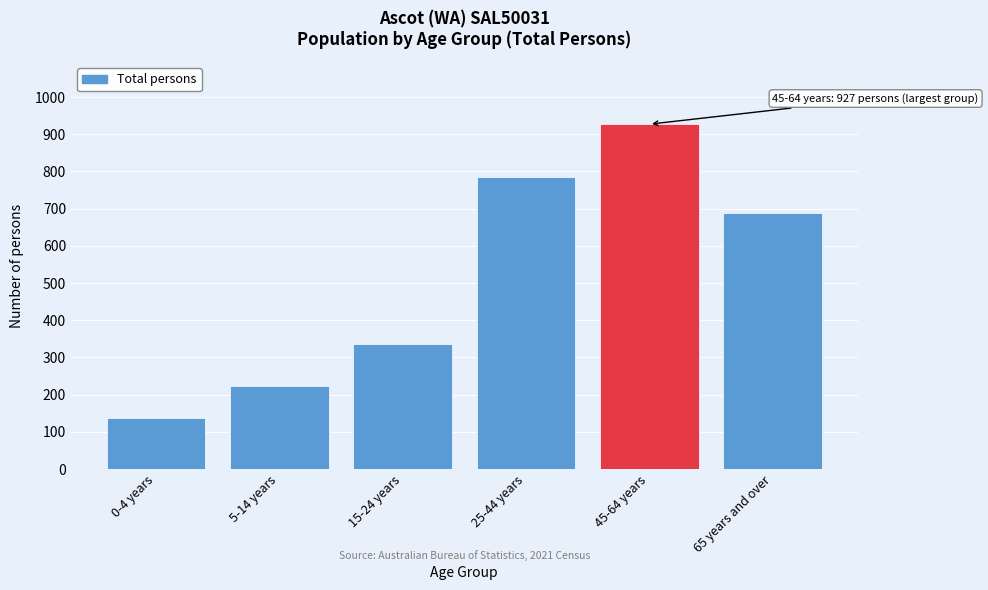

Reading left to right, what are all the values shown in this chart?

136	224	337	786	927	687